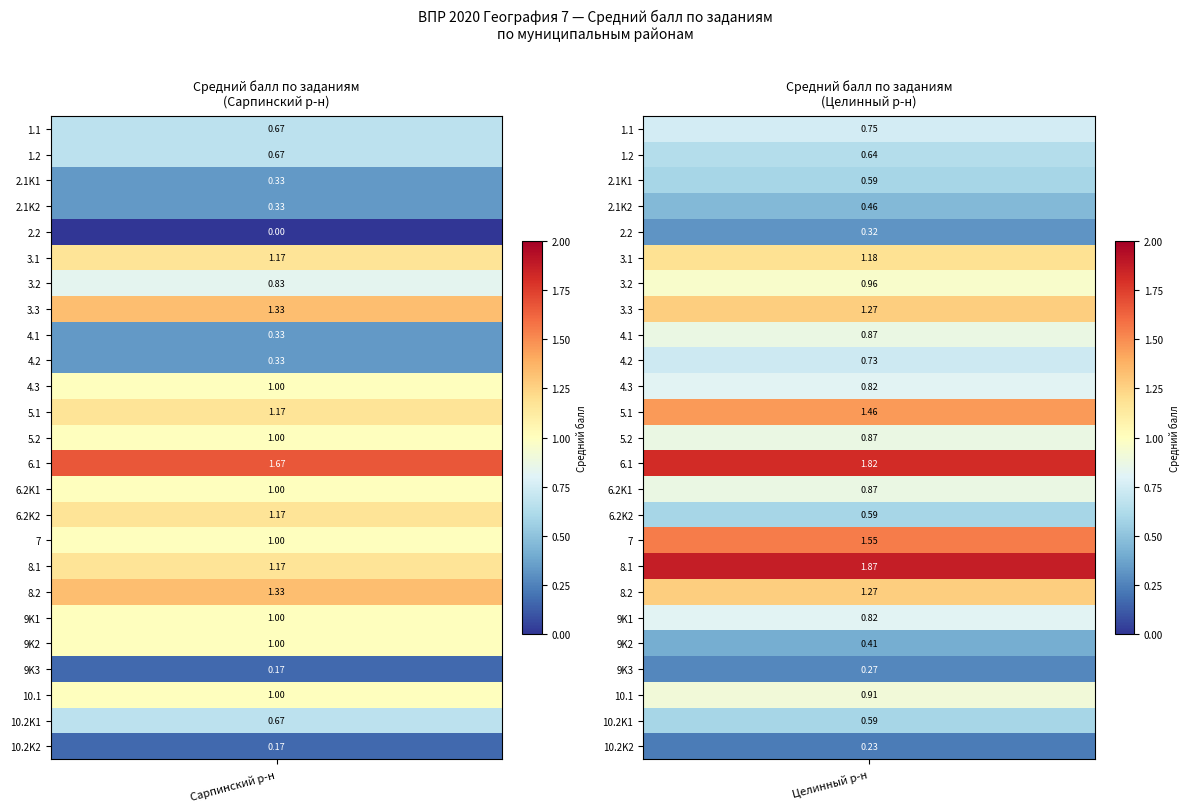

The value of 10.2K1 at 1.1 is 0.7. True or false?

True